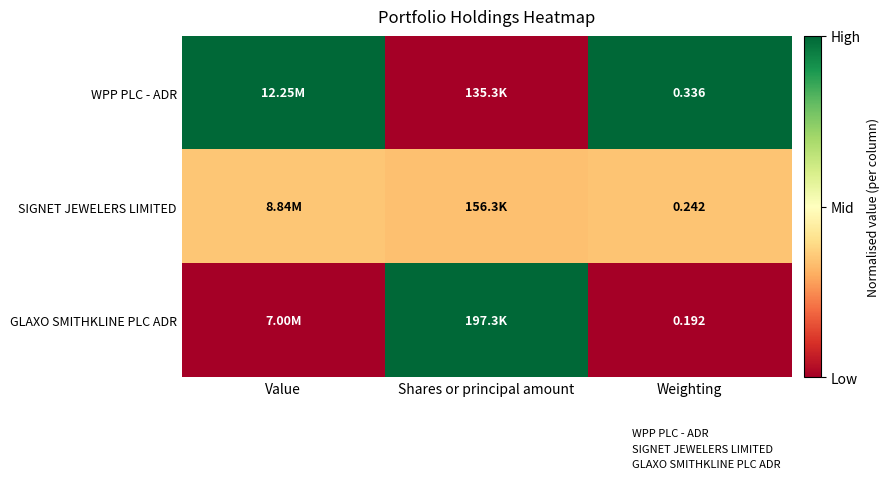

Count the number of data series in this chart.

3